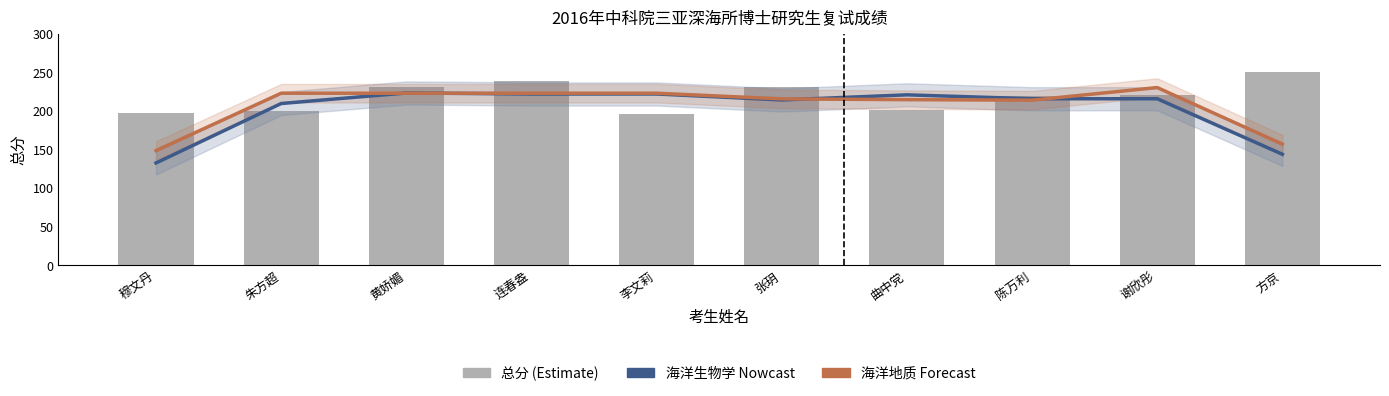

Is it true that 海洋生物学 (Nowcast) equals 209.7 at 朱方超?

True